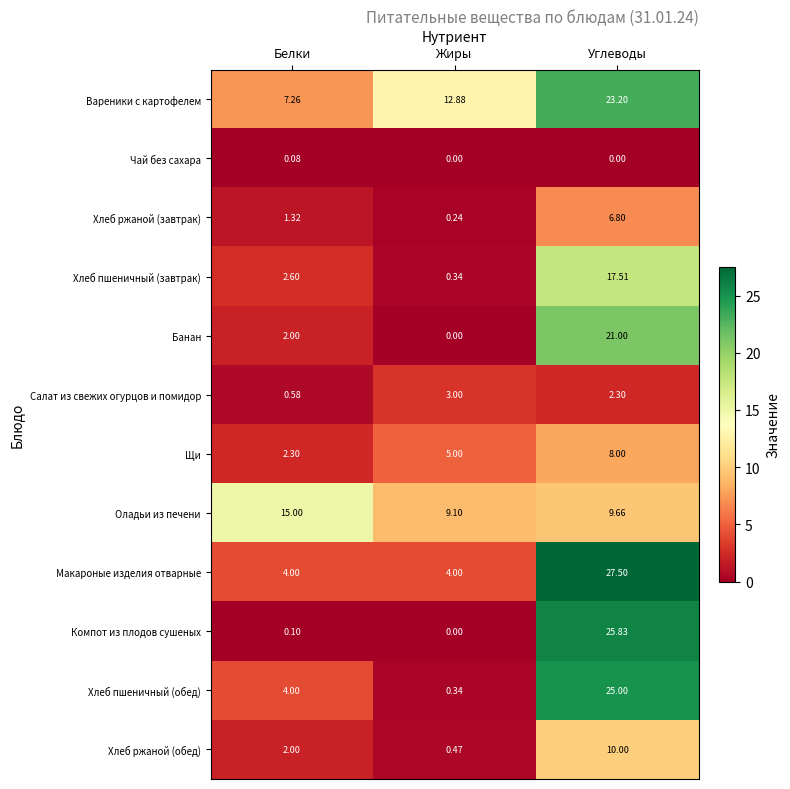

List the labels in order of Компот из плодов сушеных value, smallest first.

Жиры, Белки, Углеводы